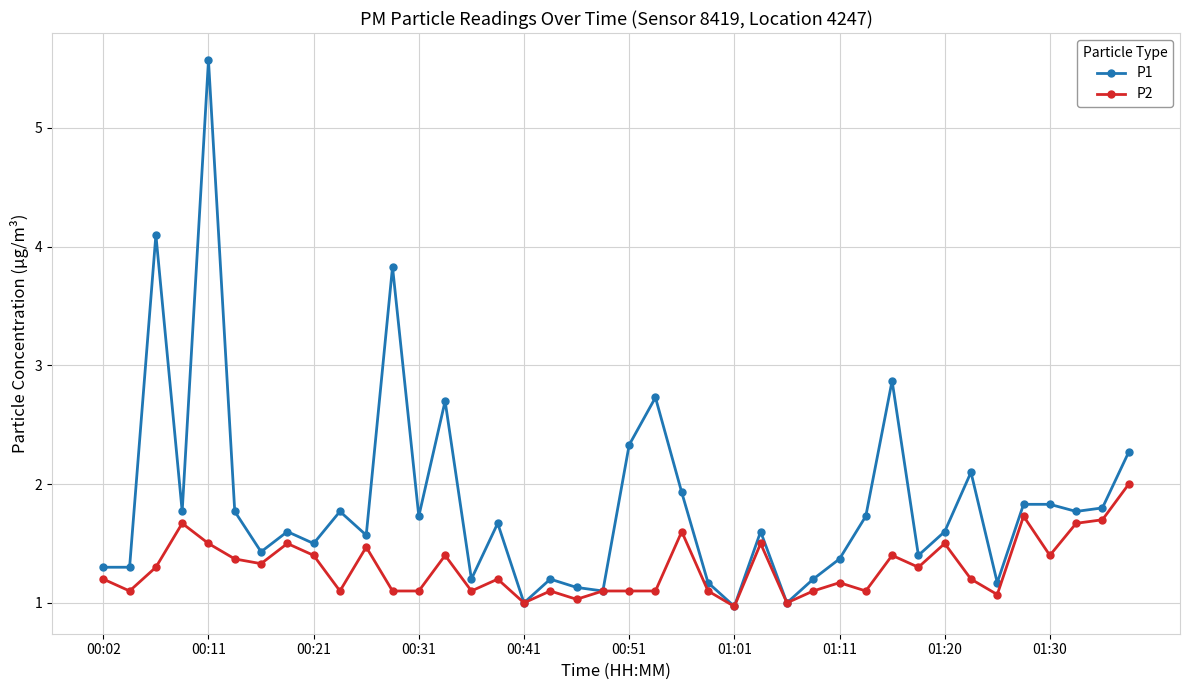

Rank the series by their average value, from lowest to highest.

P2, P1